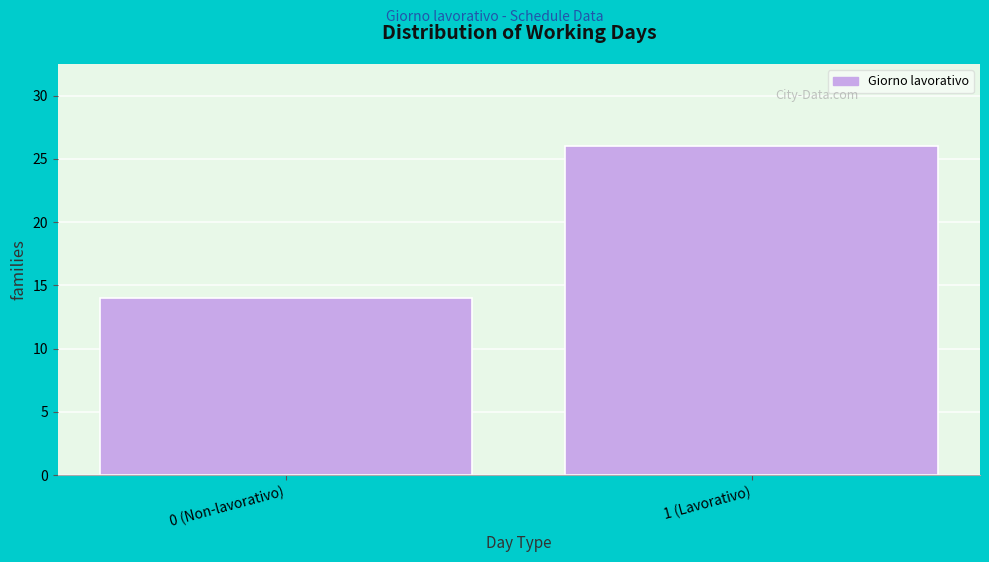

Reading right to left, extract all data points from this chart.

1 (Lavorativo)=26	0 (Non-lavorativo)=14